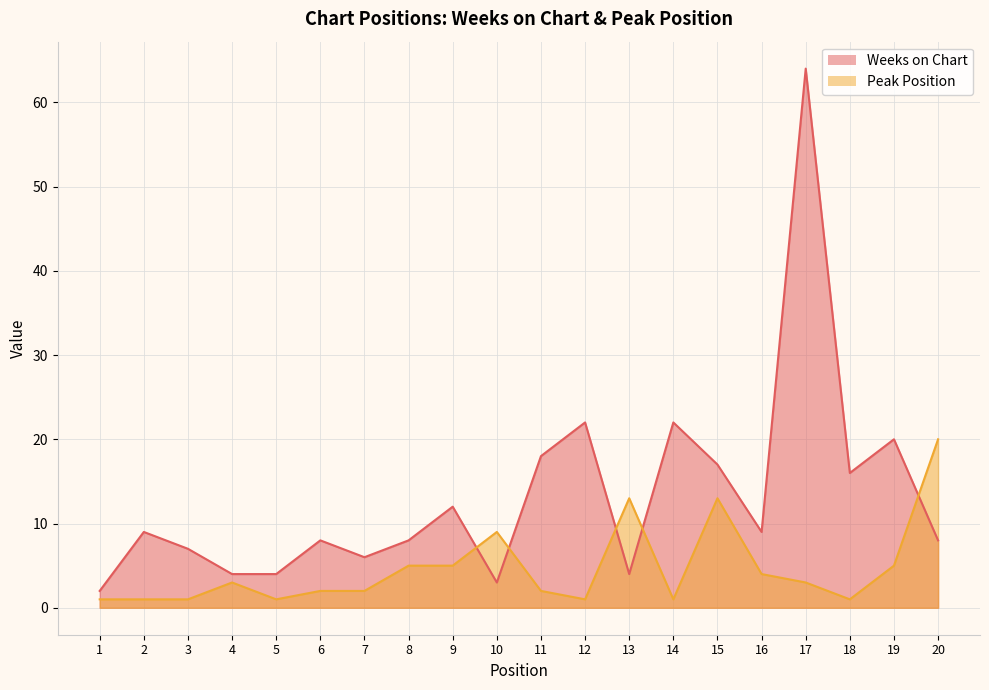

What is the difference between the Peak Position values at 2 and 10?

8